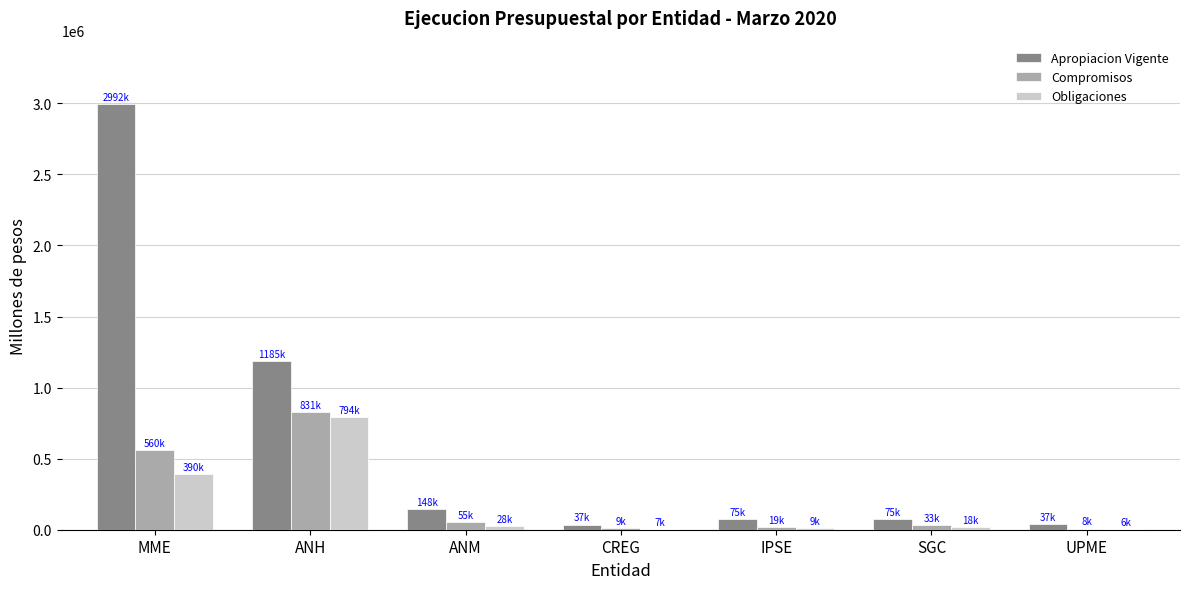

What is the sum of all Obligaciones values?

1250470.5